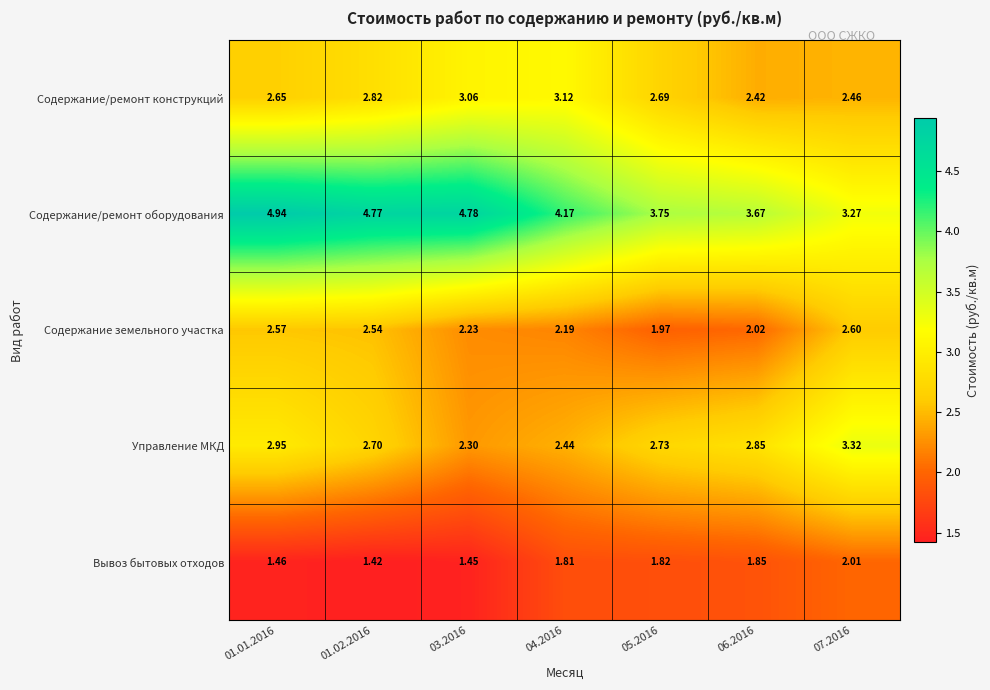

Which series has the widest spread of values?

Содержание/ремонт оборудования